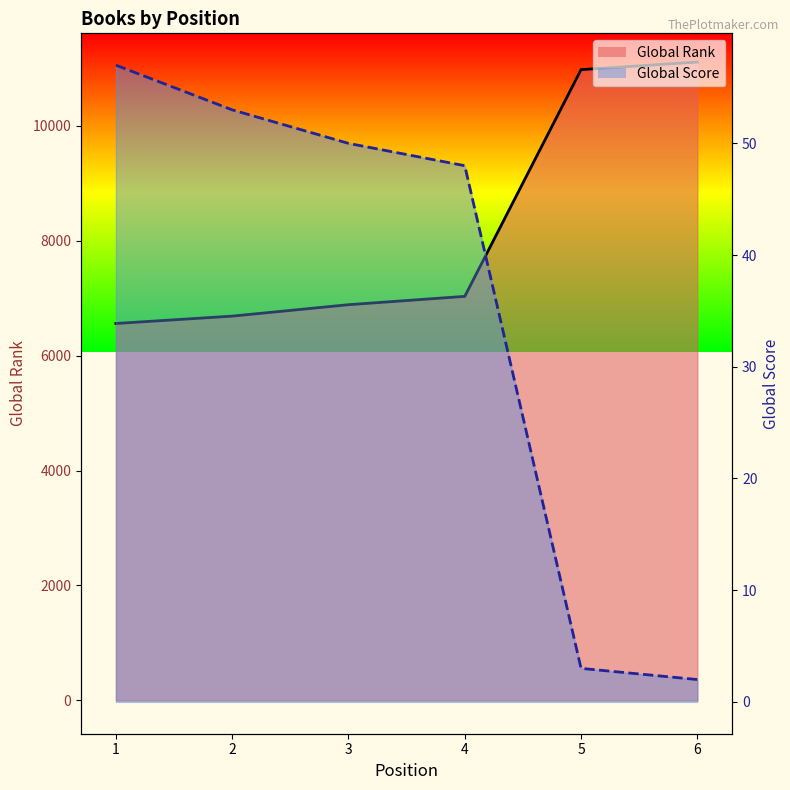

Reading right to left, extract all data points from this chart.

Global Rank: 11112	10980	7033	6888	6689	6561
Global Score: 2	3	48	50	53	57